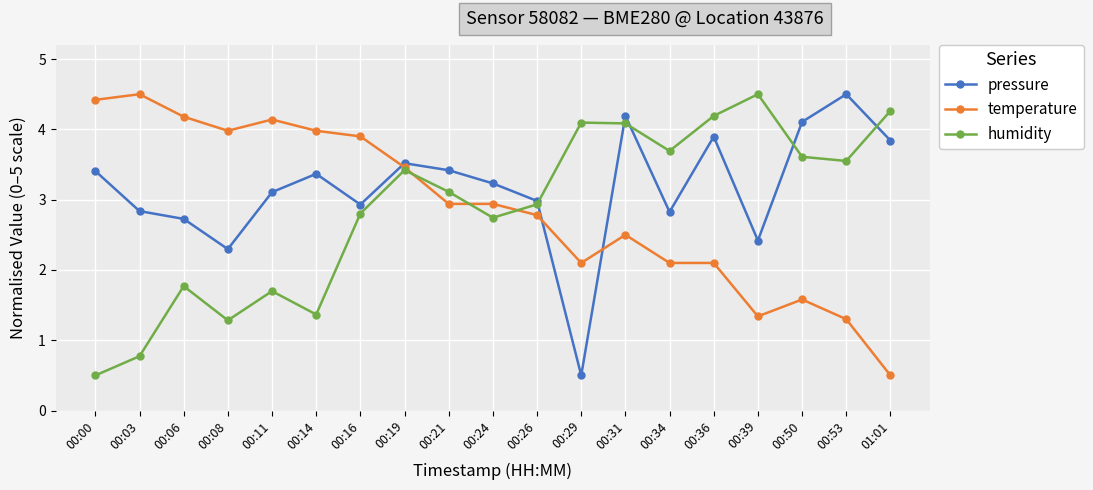

Where is pressure nearest to the value 2?

00:08